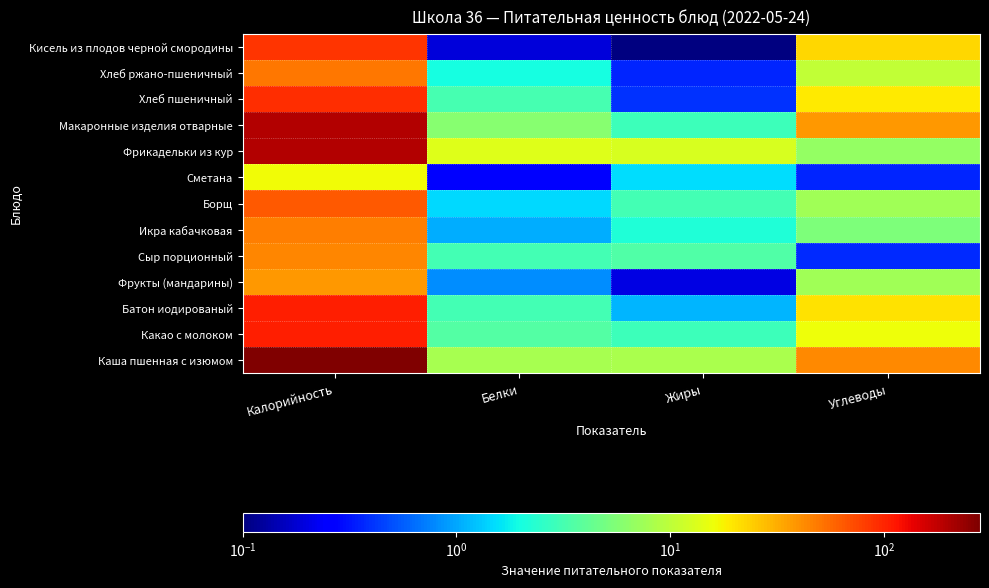

Reading right to left, list all the values displayed in this chart.

Каша пшенная с изюмом: Углеводы=43.4	Жиры=8.2	Белки=8.0	Калорийность=280.5
Какао с молоком: Углеводы=15.7	Жиры=2.9	Белки=3.6	Калорийность=104.0
Батон иодированый: Углеводы=20.6	Жиры=1.1	Белки=3.0	Калорийность=104.5
Фрукты (мандарины): Углеводы=7.5	Жиры=0.2	Белки=0.8	Калорийность=38.0
Сыр порционный: Углеводы=0.4	Жиры=3.5	Белки=3.1	Калорийность=45.0
Икра кабачковая: Углеводы=5.5	Жиры=2.2	Белки=1.1	Калорийность=47.0
Борщ: Углеводы=7.6	Жиры=3.1	Белки=1.5	Калорийность=64.8
Сметана: Углеводы=0.4	Жиры=1.5	Белки=0.3	Калорийность=16.2
Фрикадельки из кур: Углеводы=6.8	Жиры=12.9	Белки=13.6	Калорийность=198.3
Макаронные изделия отварные: Углеводы=37.4	Жиры=2.9	Белки=5.8	Калорийность=199.0
Хлеб пшеничный: Углеводы=19.3	Жиры=0.4	Белки=3.2	Калорийность=94.0
Хлеб ржано-пшеничный: Углеводы=10.3	Жиры=0.4	Белки=2.0	Калорийность=49.6
Кисель из плодов черной смородины: Углеводы=22.3	Жиры=0.0	Белки=0.2	Калорийность=87.7